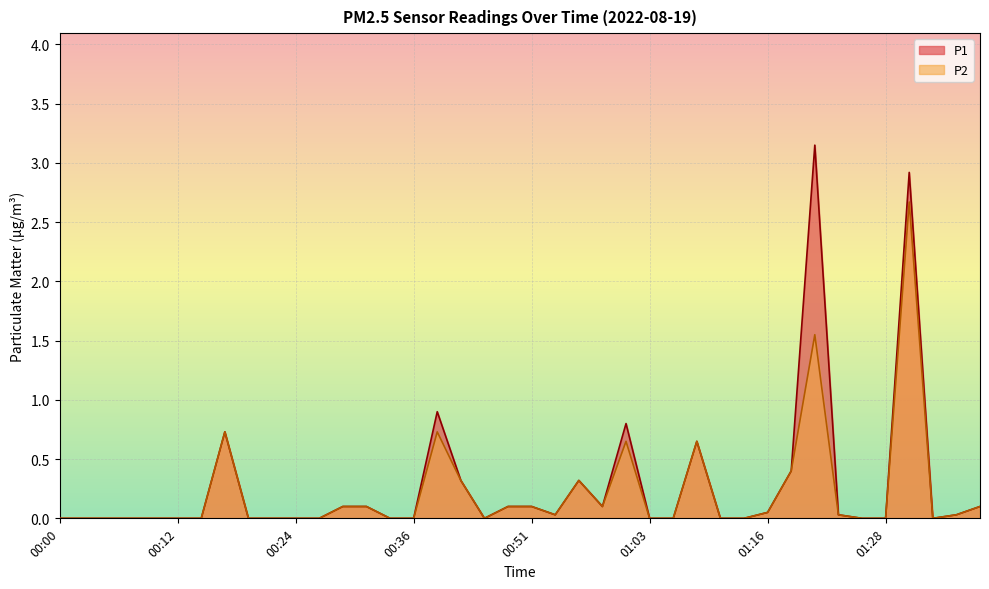

At how many categories does at least one series exceed 1?

2